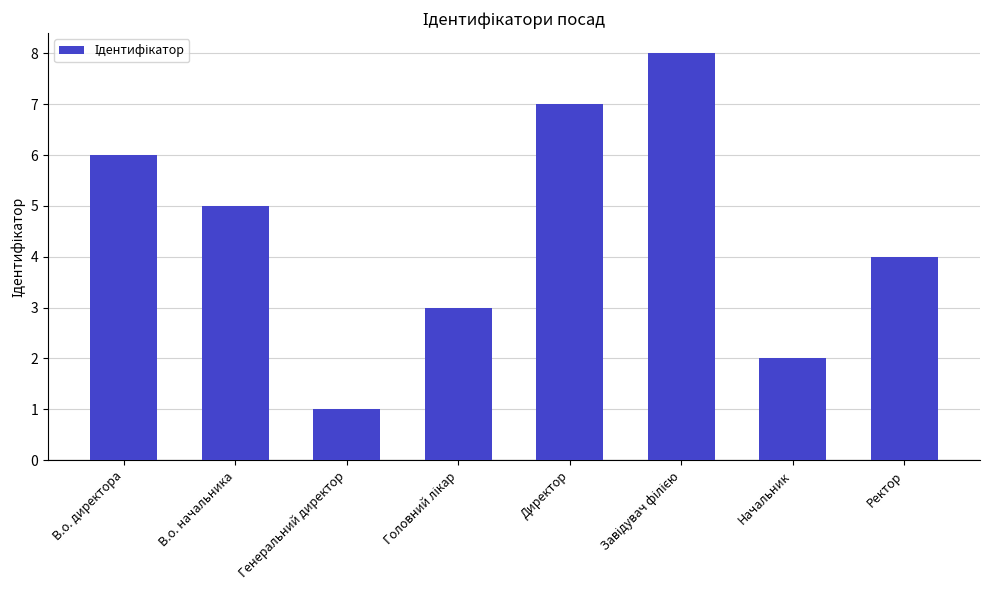

How many data points are less than 5?

4